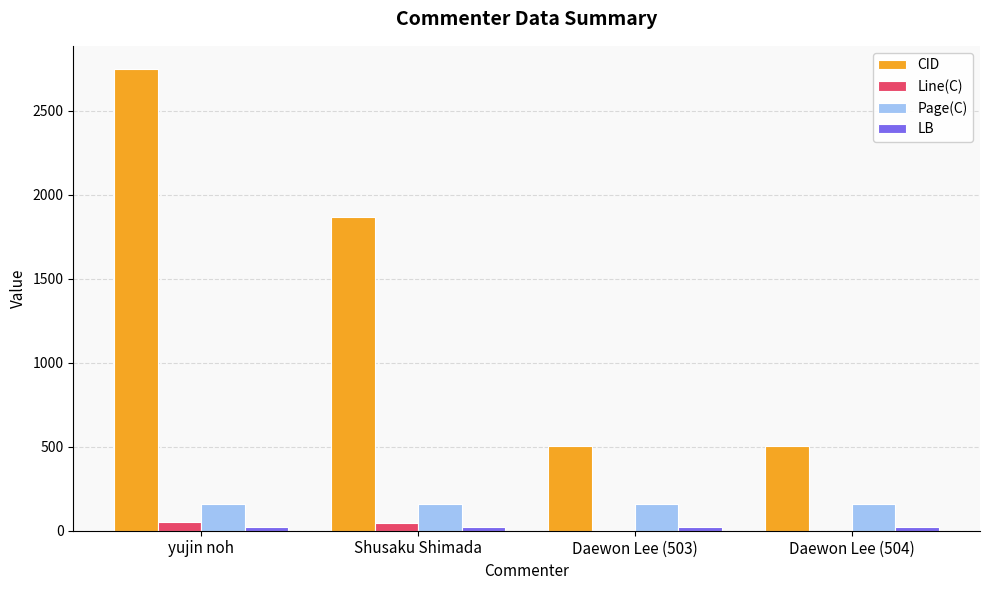

True or false: CID has a value of 111 at Daewon Lee (503).

False